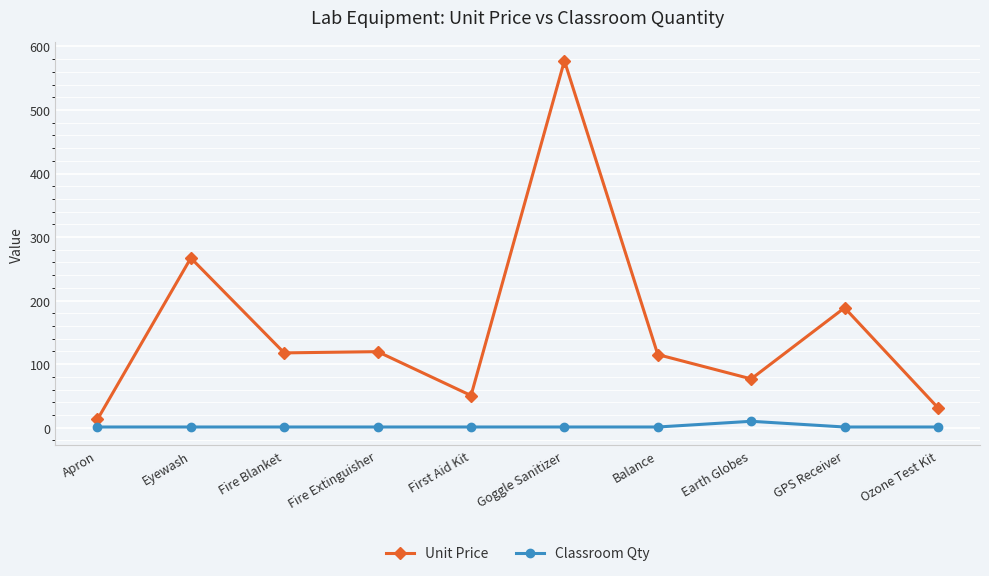

What is the minimum value shown in the chart?

1.0